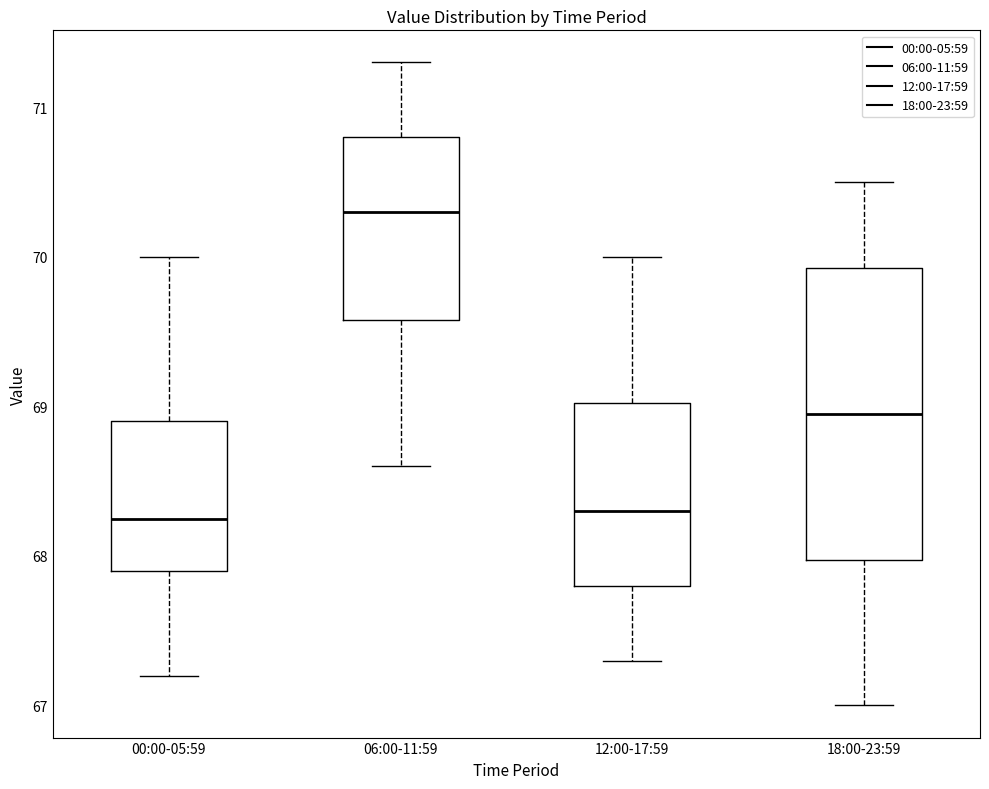

Reading left to right, transcribe this box plot: for each box, give where its median line is, the range the box spans, and where its two whiskers end, as read against the y-axis. The values are not printed on the chart, so give them approximately, as read against the axis.

00:00-05:59: median 68.3, box 67.9 to 68.9, whiskers 67.2 to 70.0
06:00-11:59: median 70.3, box 69.6 to 70.8, whiskers 68.6 to 71.3
12:00-17:59: median 68.3, box 67.8 to 69.0, whiskers 67.3 to 70.0
18:00-23:59: median 69.0, box 68.0 to 69.9, whiskers 67.0 to 70.5